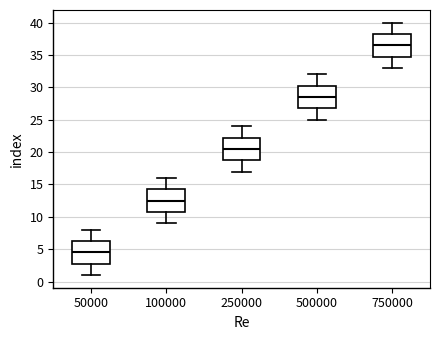

Where does the upper whisker of the box at x = 50000 end on the y-axis? The values are not printed on the chart, so give them approximately, as read against the axis.

8.0